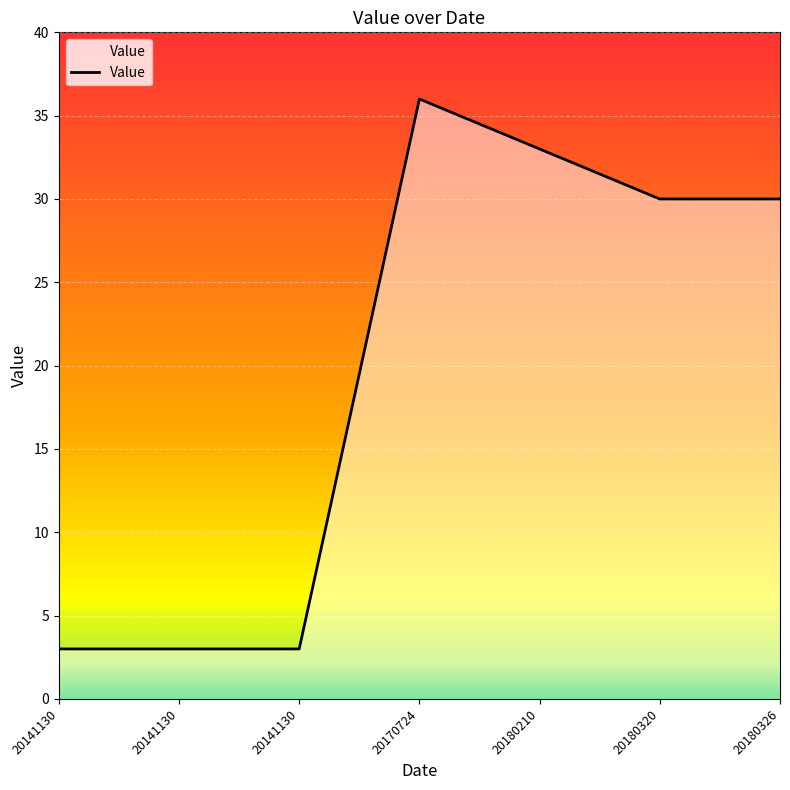

Which has a higher value, 20180210 or 20180326?

20180210